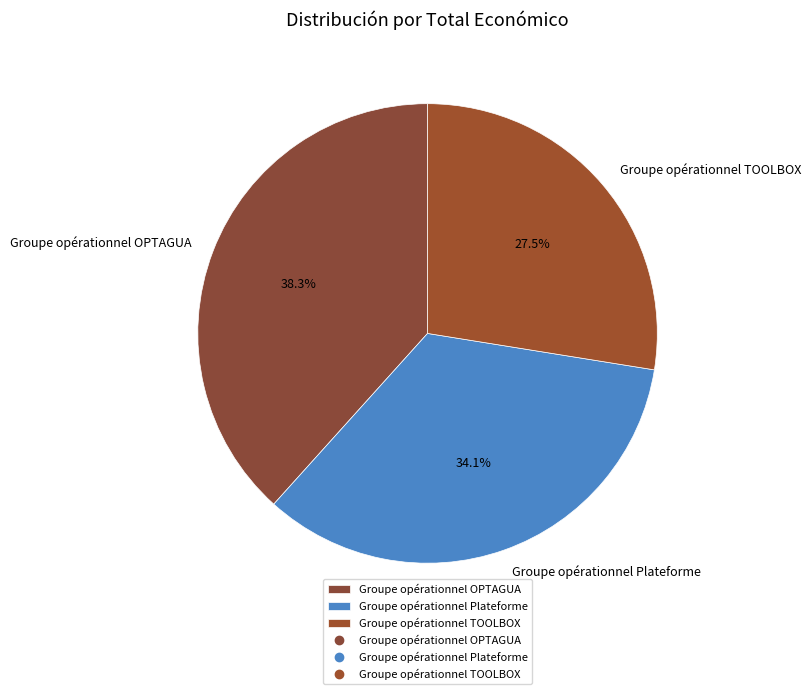

Is Groupe opérationnel OPTAGUA the majority of the pie?

No